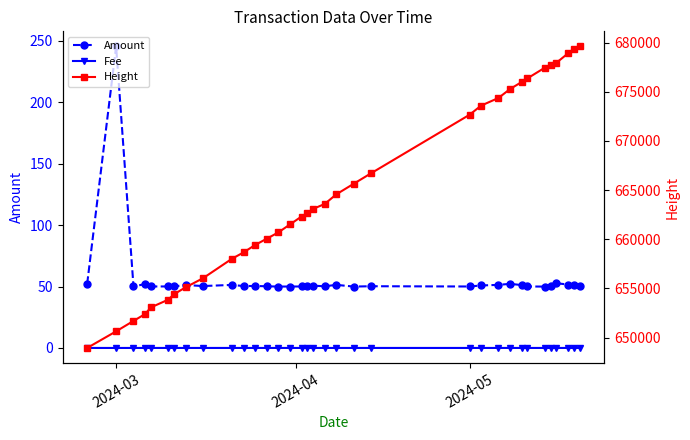

At how many categories does at least one series exceed 217159?

34